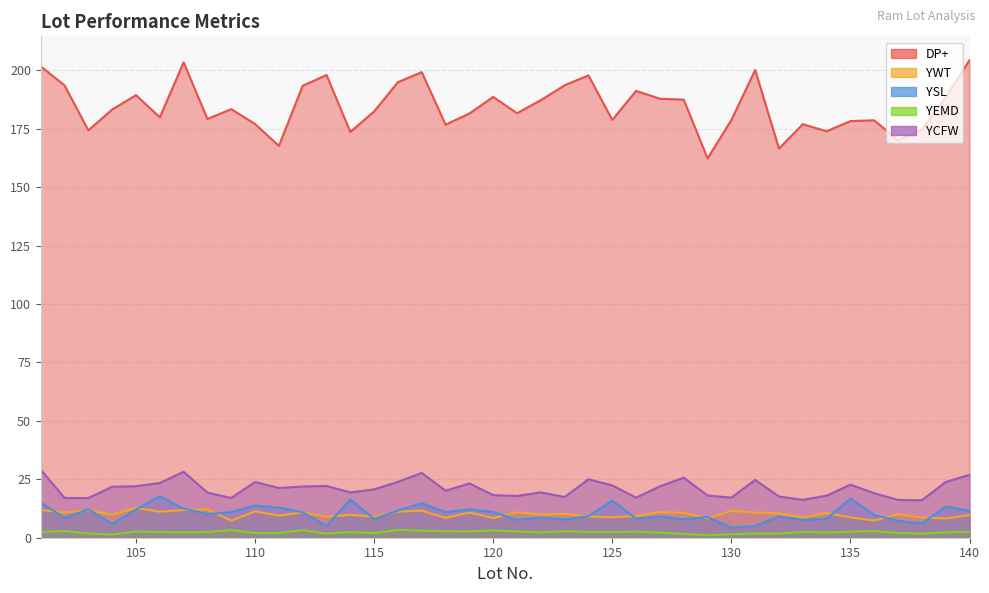

What is the minimum value for YCFW?

16.0